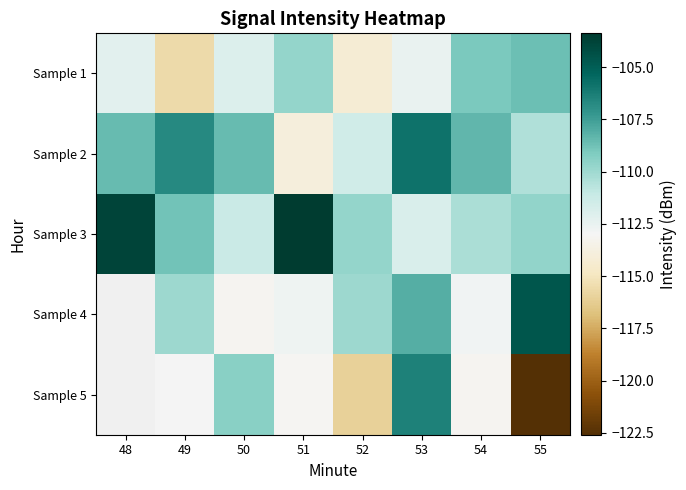

How many data points in Sample 4 are less than -109?

5